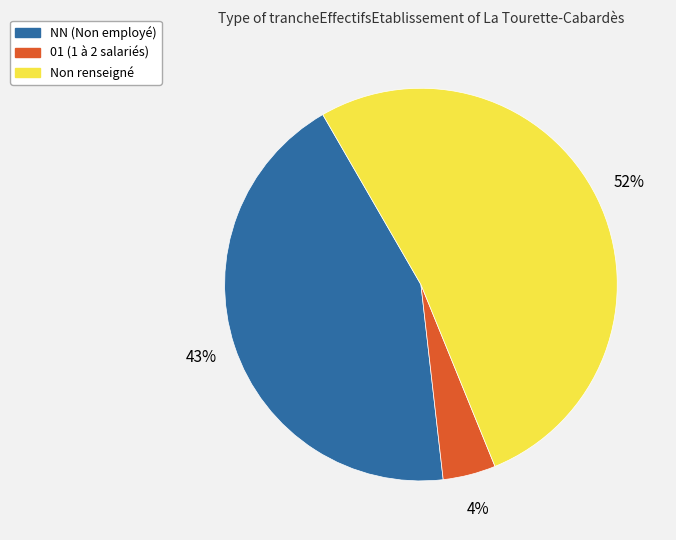

Which has a higher value, 01 (1 à 2 salariés) or NN (Non employé)?

NN (Non employé)